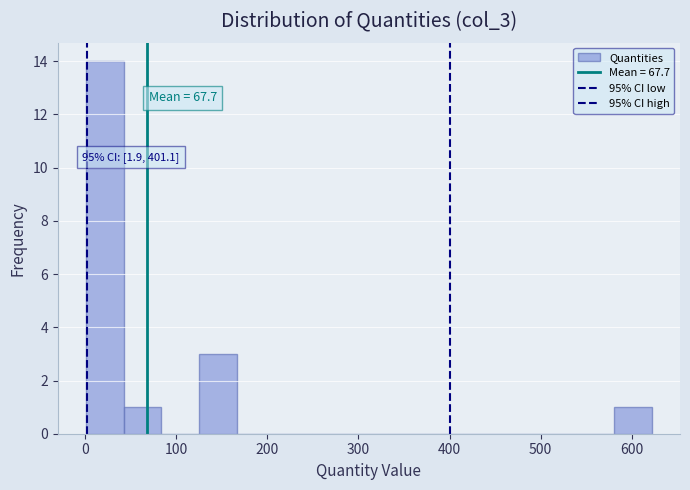

Over which range of the x-axis is the bar tallest?

0 to 40